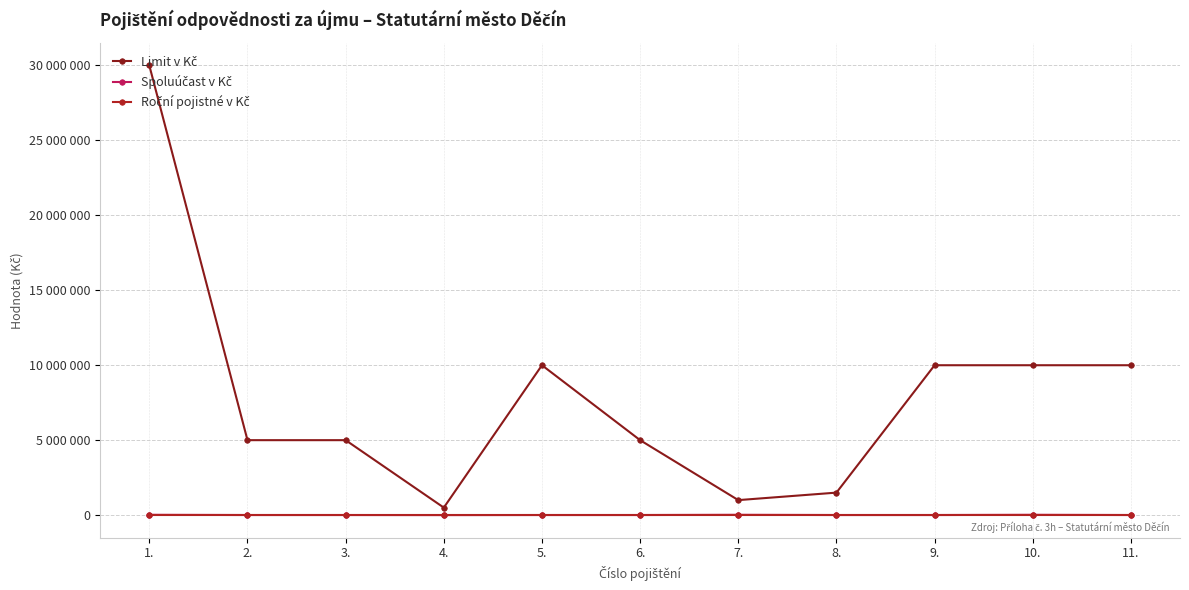

Is this an area chart (filled region under the line)?

No